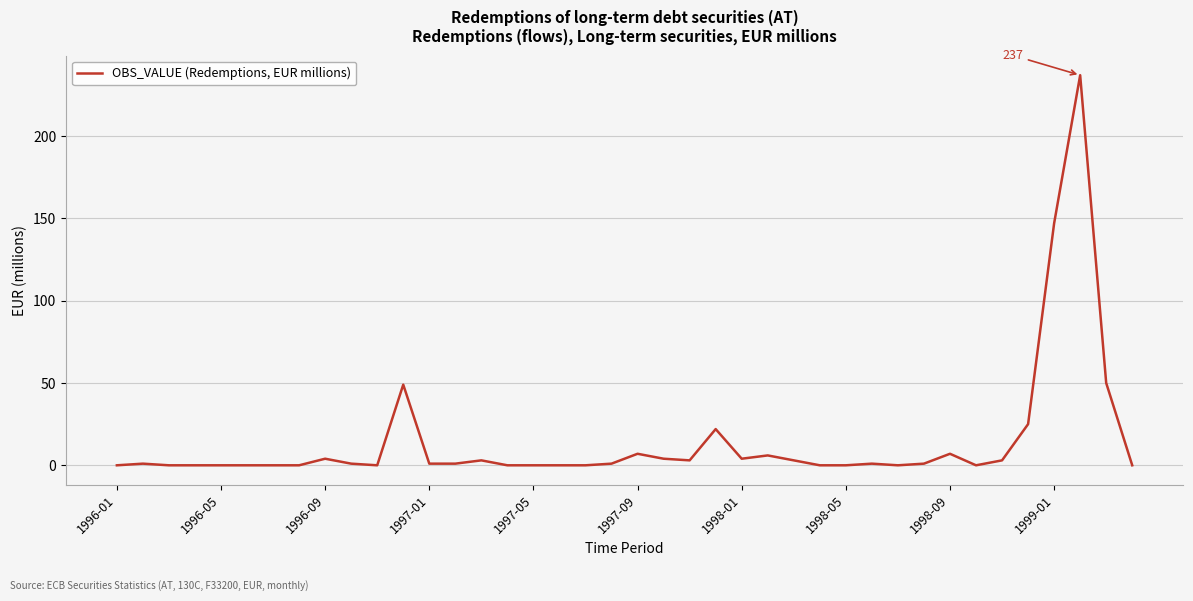

What is the difference between the maximum and minimum values?

237